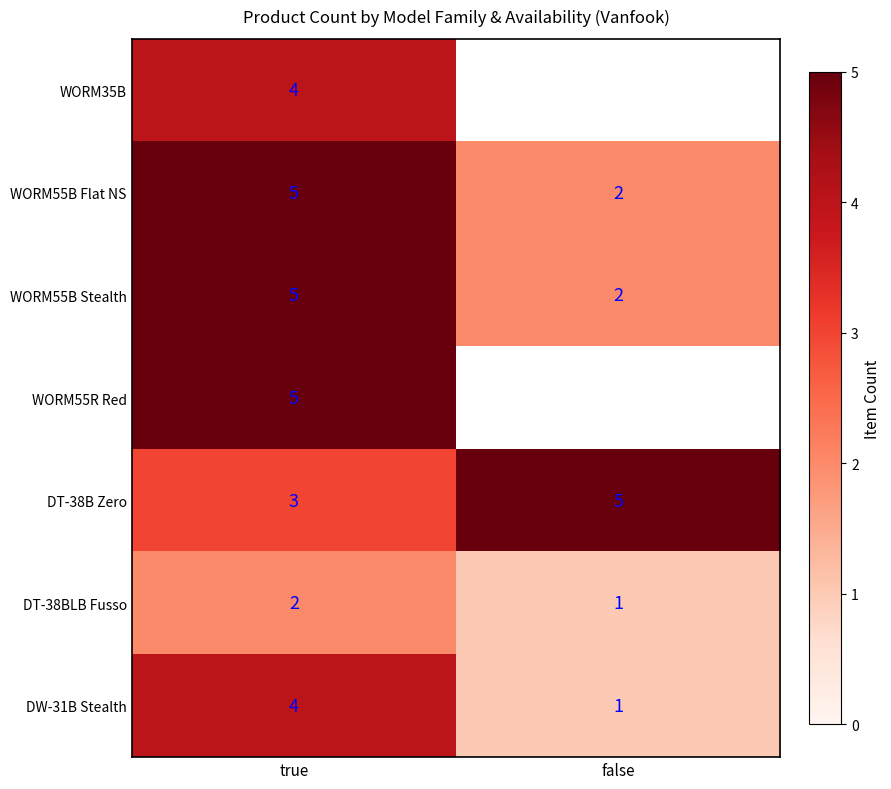

What is the difference between the highest and lowest values at true?

3